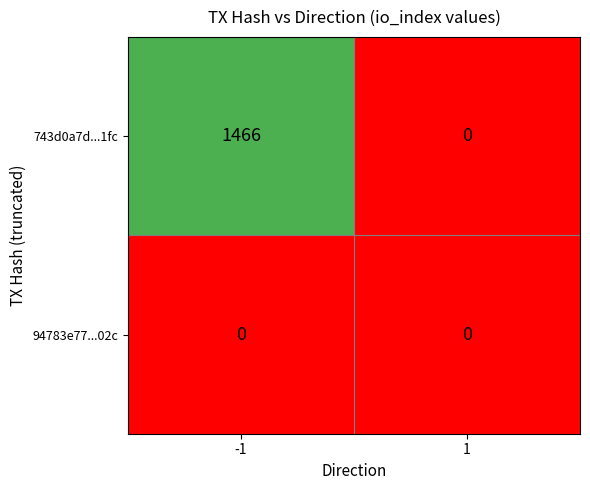

Reading left to right, what are all the values shown in this chart?

743d0a7d...1fc: 1466	0
94783e77...02c: 0	0